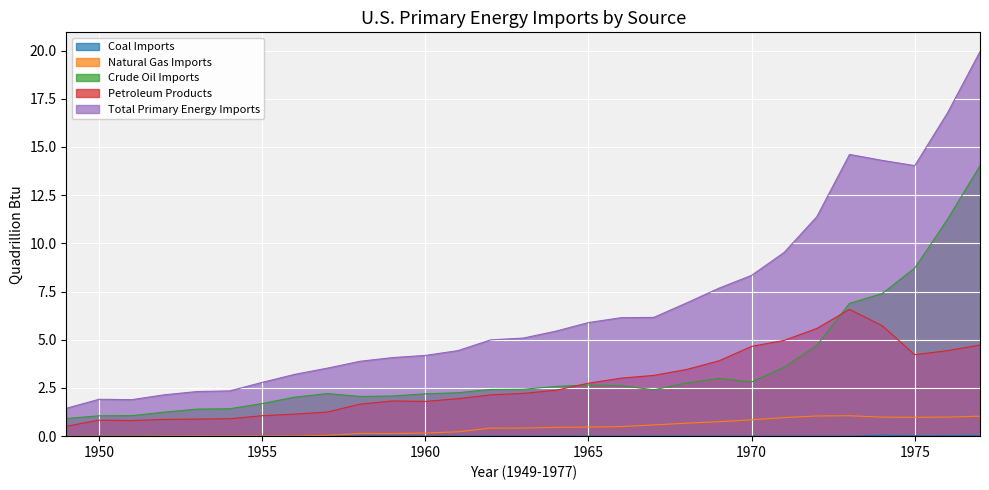

Which series has the largest range (max minus min)?

Total Primary Energy Imports